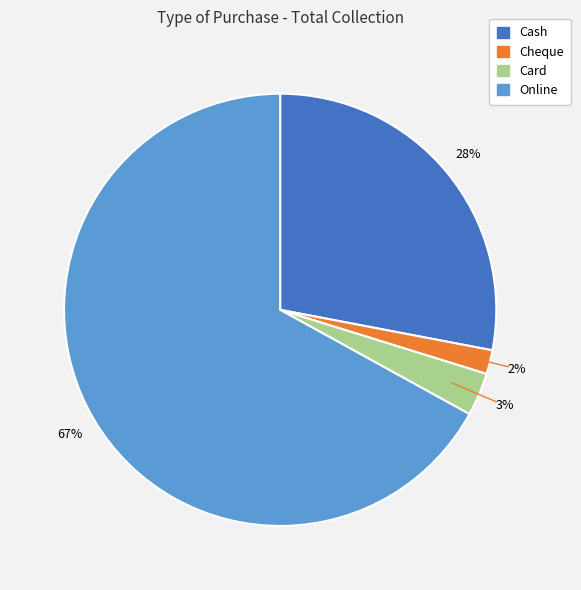

What is the largest slice in the pie chart?

Online